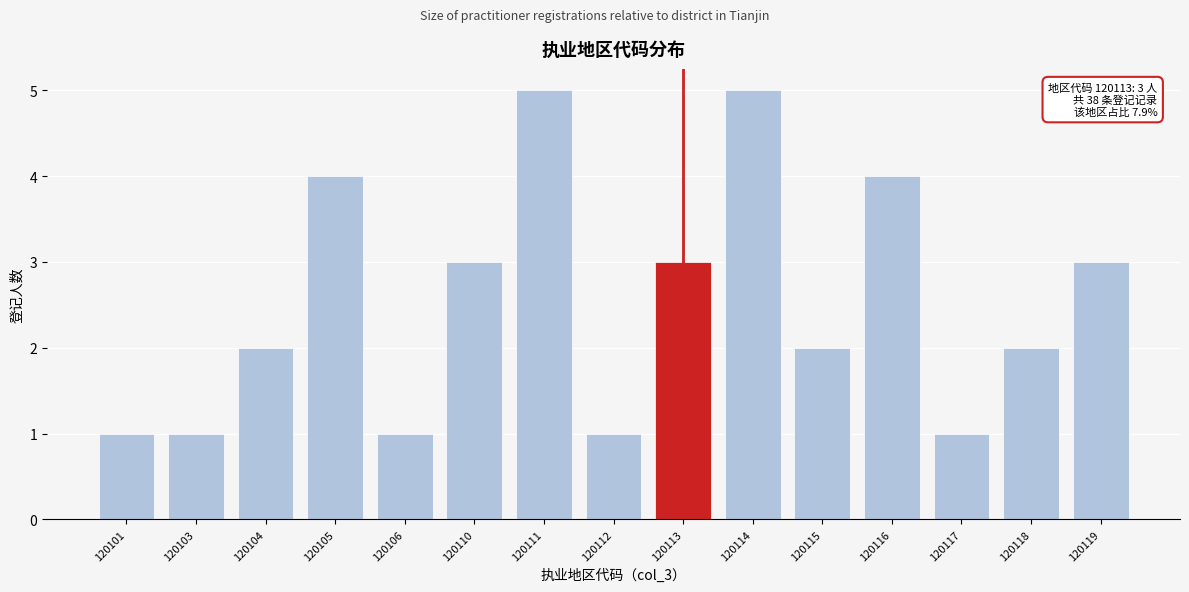

Reading right to left, extract all data points from this chart.

120119=3	120118=2	120117=1	120116=4	120115=2	120114=5	120113=3	120112=1	120111=5	120110=3	120106=1	120105=4	120104=2	120103=1	120101=1